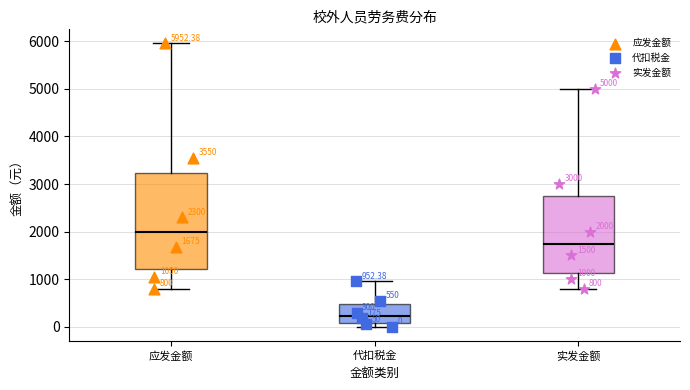

Which box has the lowest median line?

代扣税金